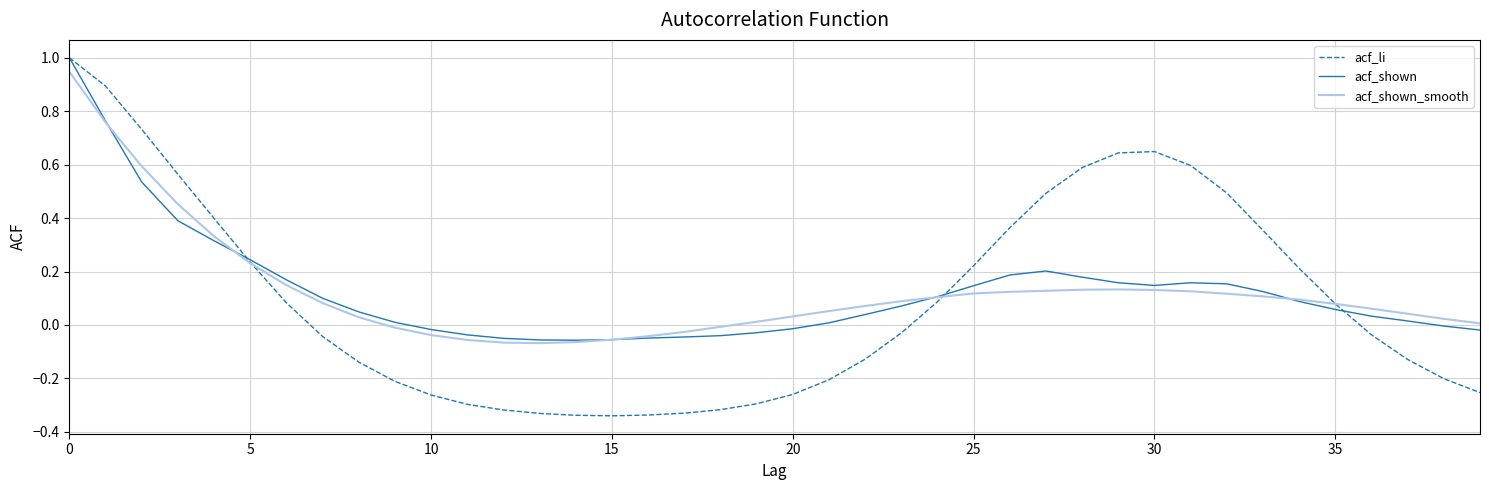

Which series has the largest range (max minus min)?

acf_li